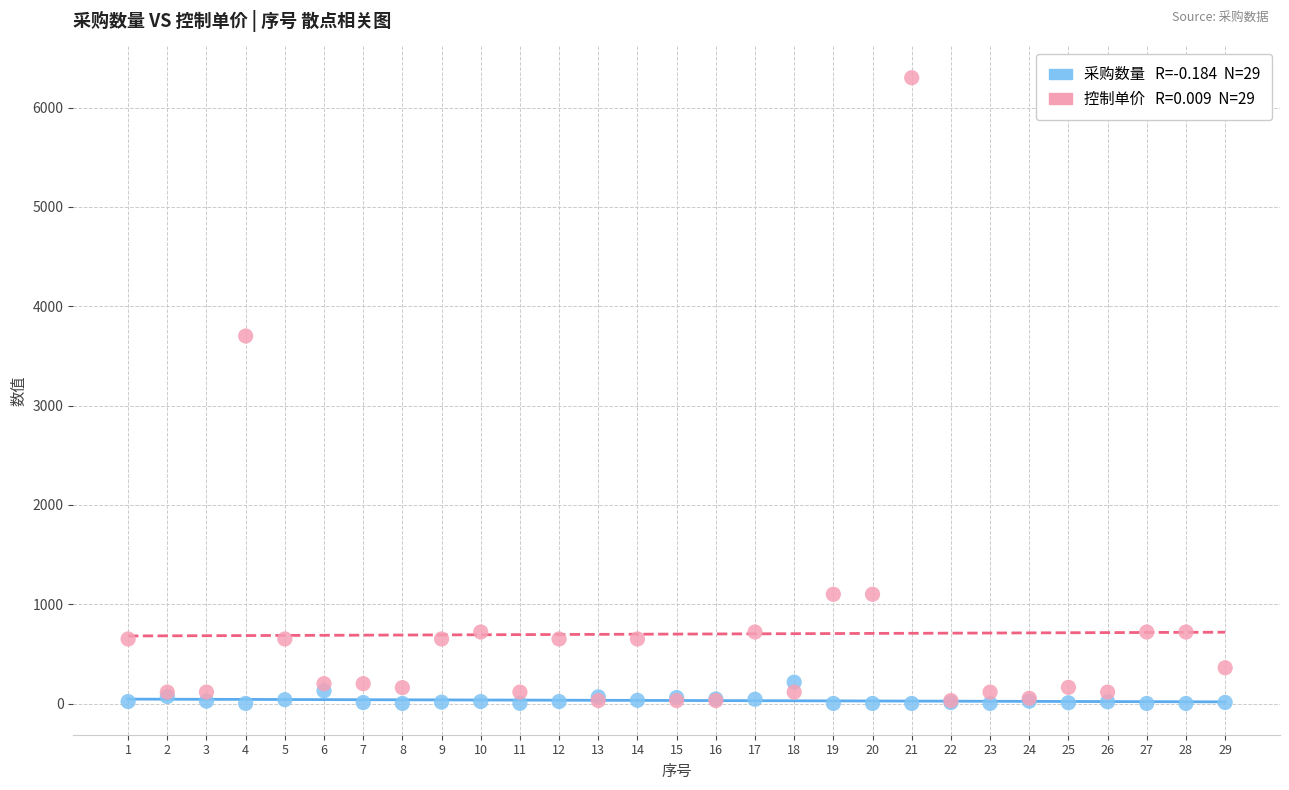

Across all series, what Y value is closest to 3150?

3700